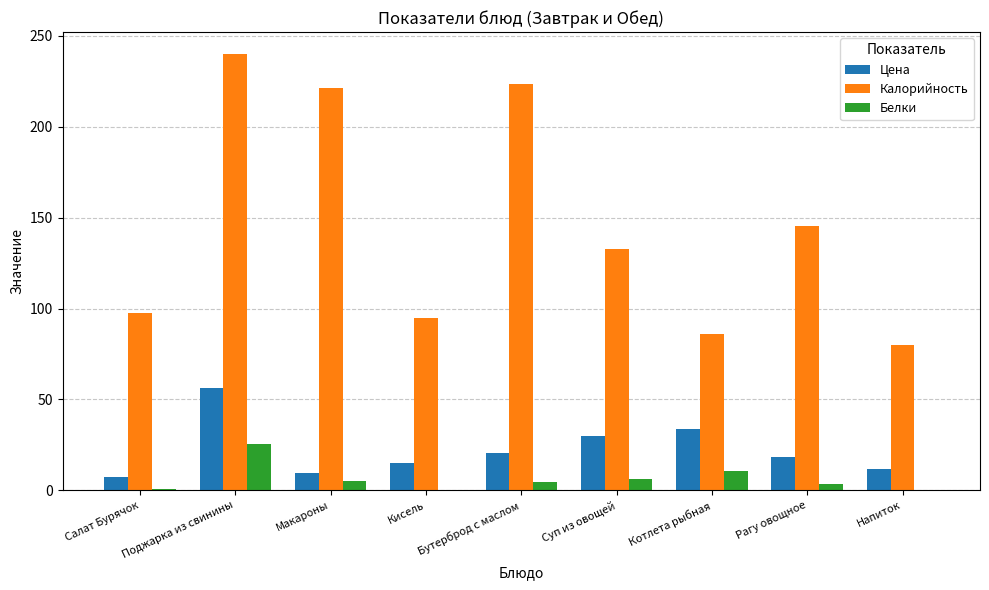

How many distinct data groups are displayed?

3